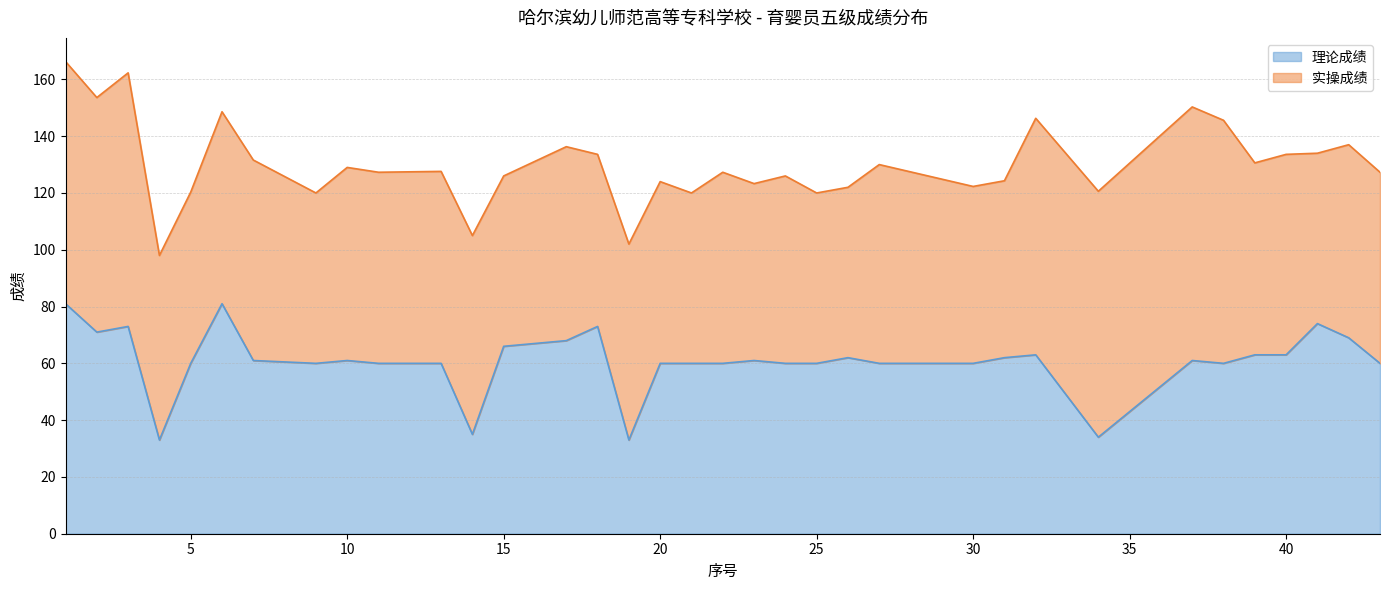

Where is the data nearest to the value 57?

5